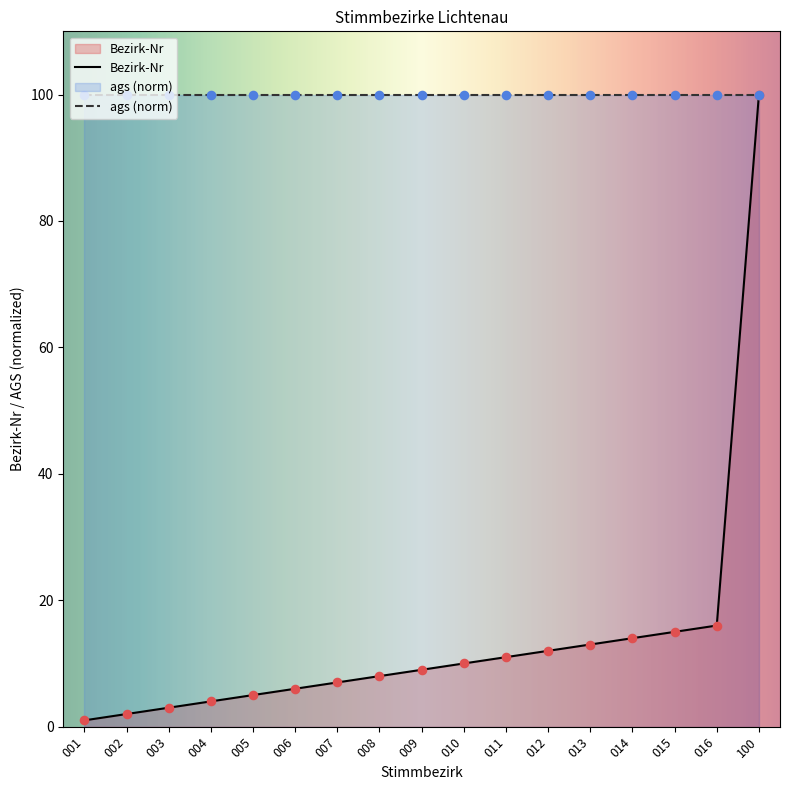

What is the change in value from 006 to 015?

+9